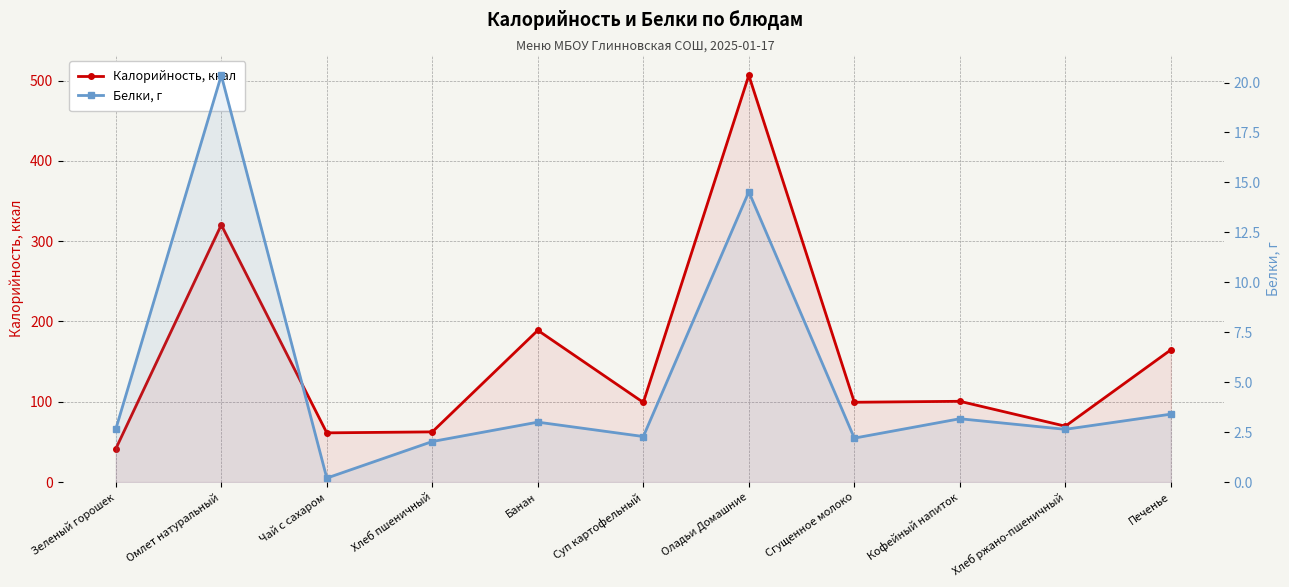

Rank the series by their maximum value, from lowest to highest.

Белки, г, Калорийность, ккал